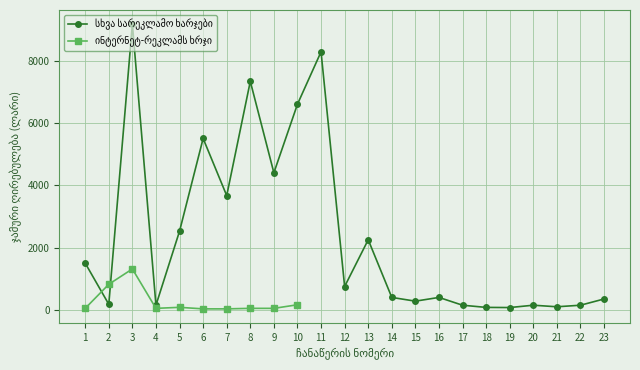

What is the difference between the highest and lowest values at 6?

5467.1